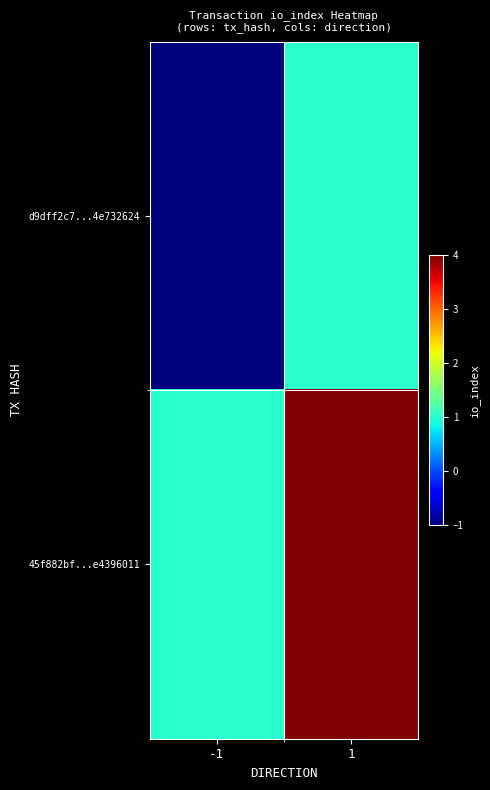

At which category is the sum across all series the highest?

1